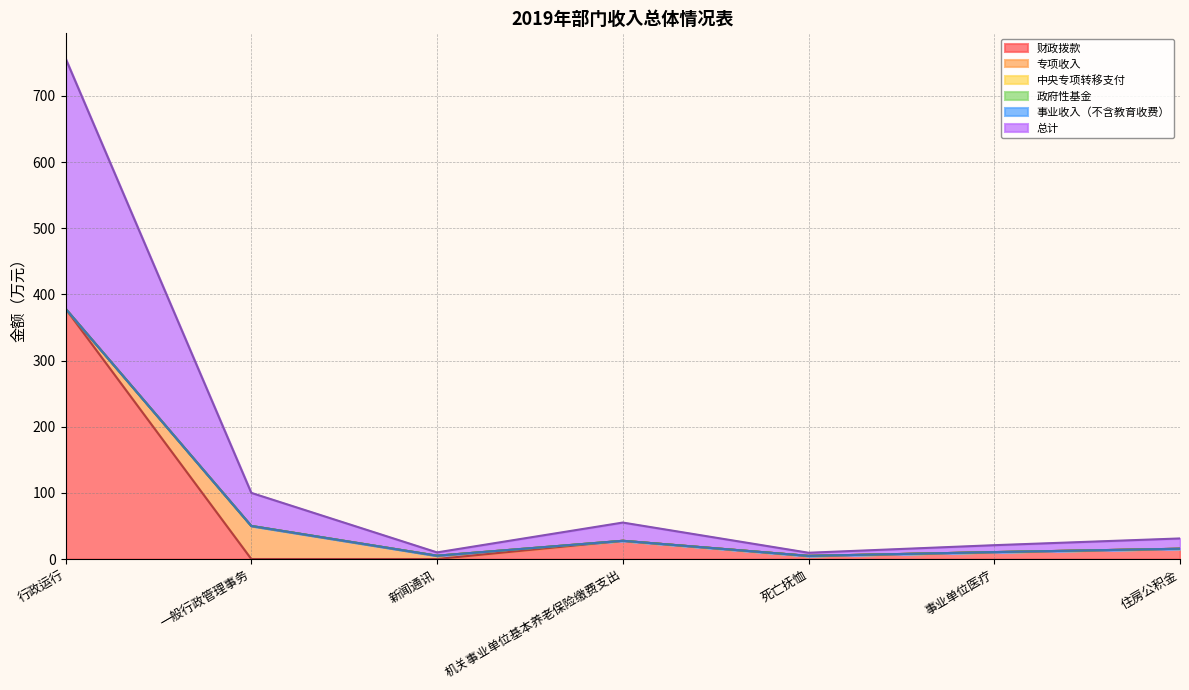

What are all the series names shown in the legend?

财政拨款, 专项收入, 中央专项转移支付, 政府性基金, 事业收入（不含教育收费）, 总计